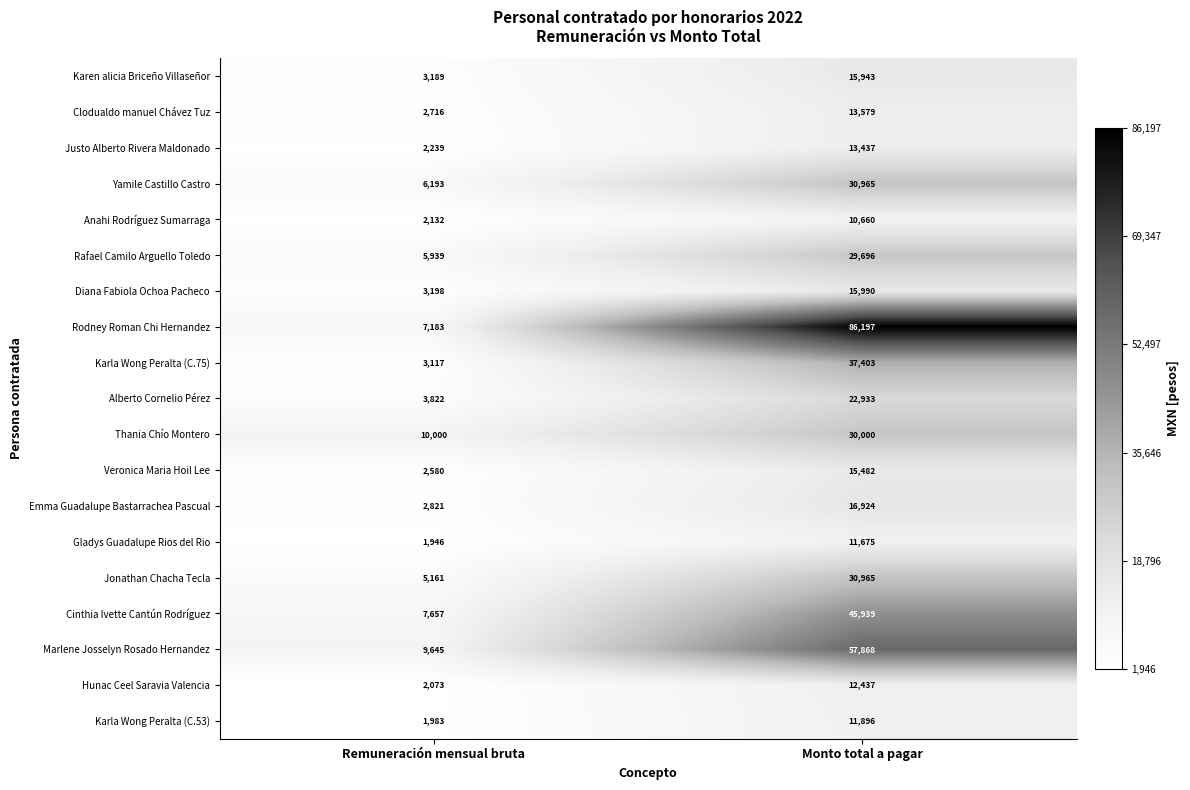

Rank the categories by Alberto Cornelio Pérez value from highest to lowest.

Monto total a pagar, Remuneración mensual bruta